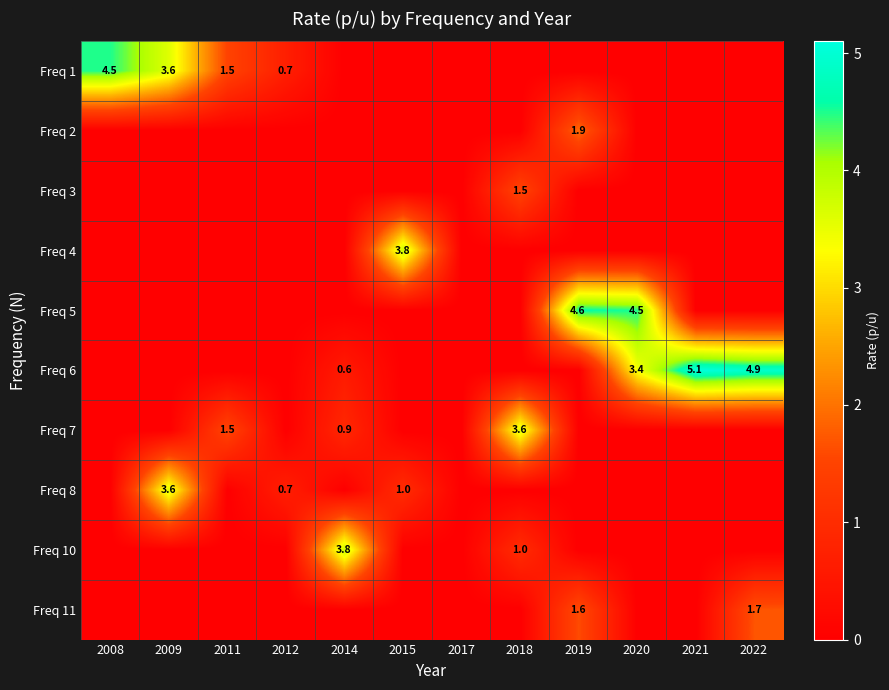

The Freq 8 series shows 0.2 at 2012. True or false?

False